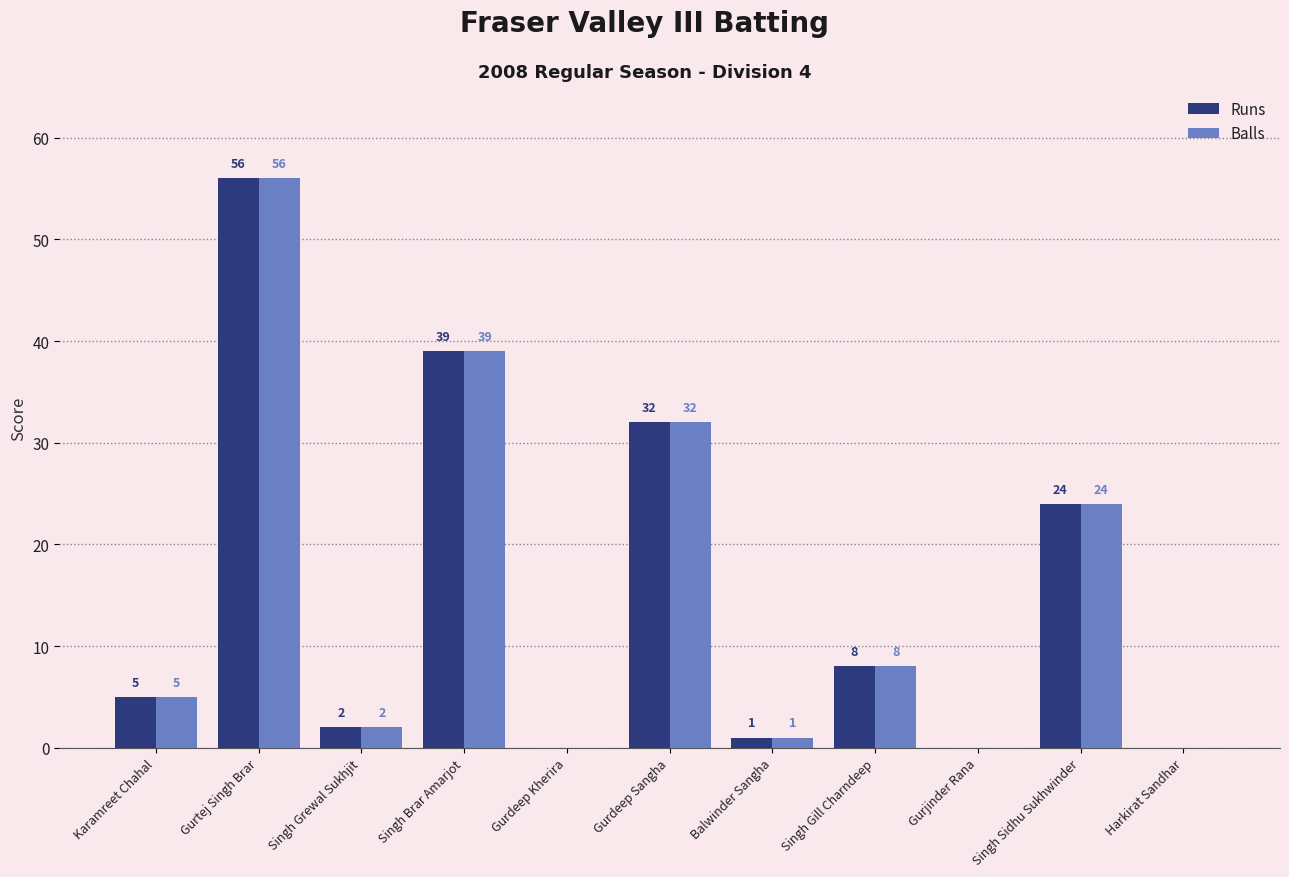

Which category has the highest value in the Balls series?

Gurtej Singh Brar